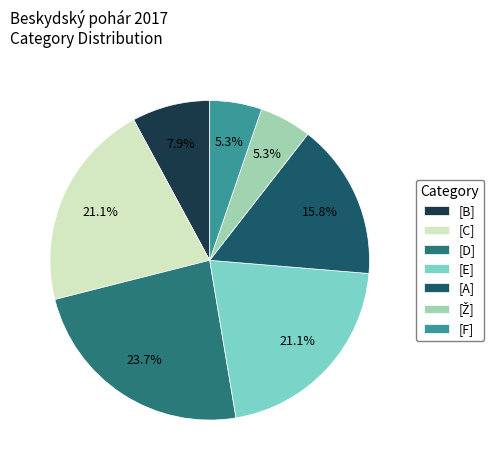

How many segments does this pie chart have?

7